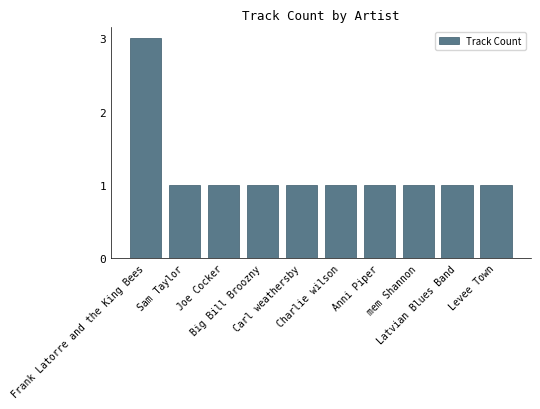

How many data points does each series have?

10